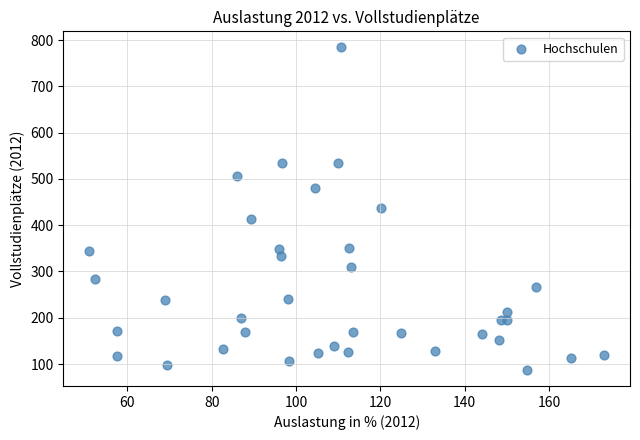

What is the range of X values (max minus min)?

122.1